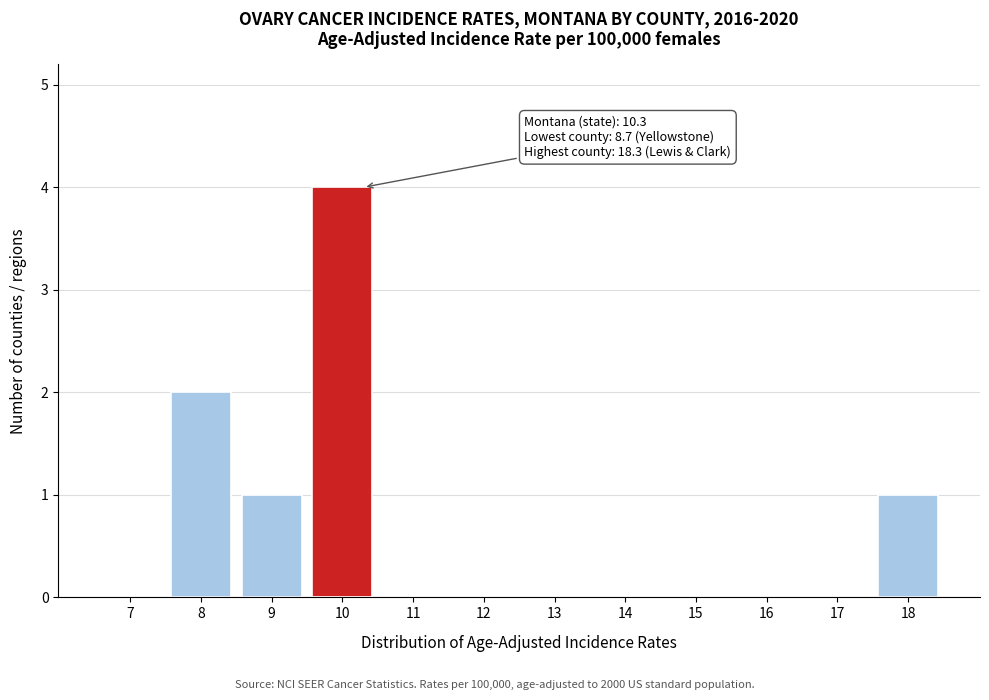

Reading left to right, list all the values displayed in this chart.

7=0	8=2	9=1	10=4	11=0	12=0	13=0	14=0	15=0	16=0	17=0	18=1